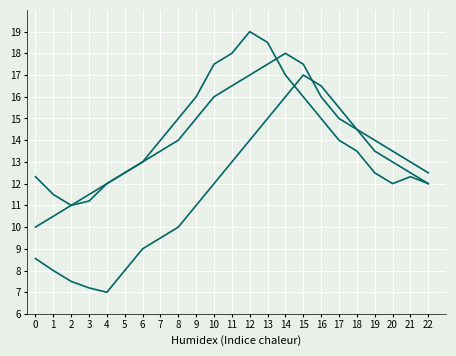

How many lines are shown in the chart?

3